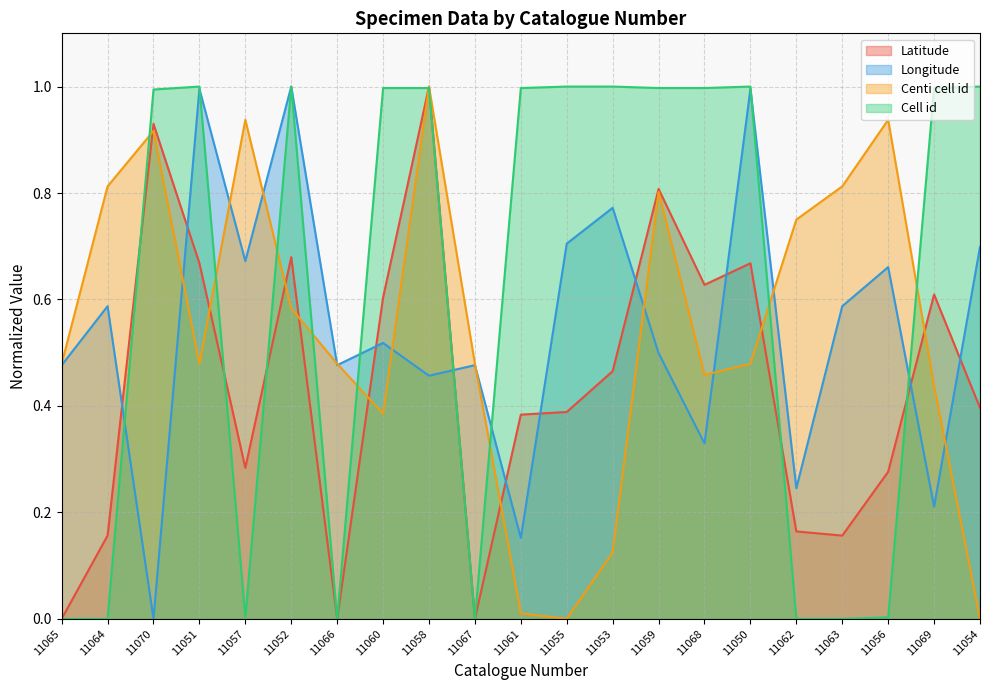

Is the value of Centi cell id at 11069 greater than the value of Cell id at 11058?

No